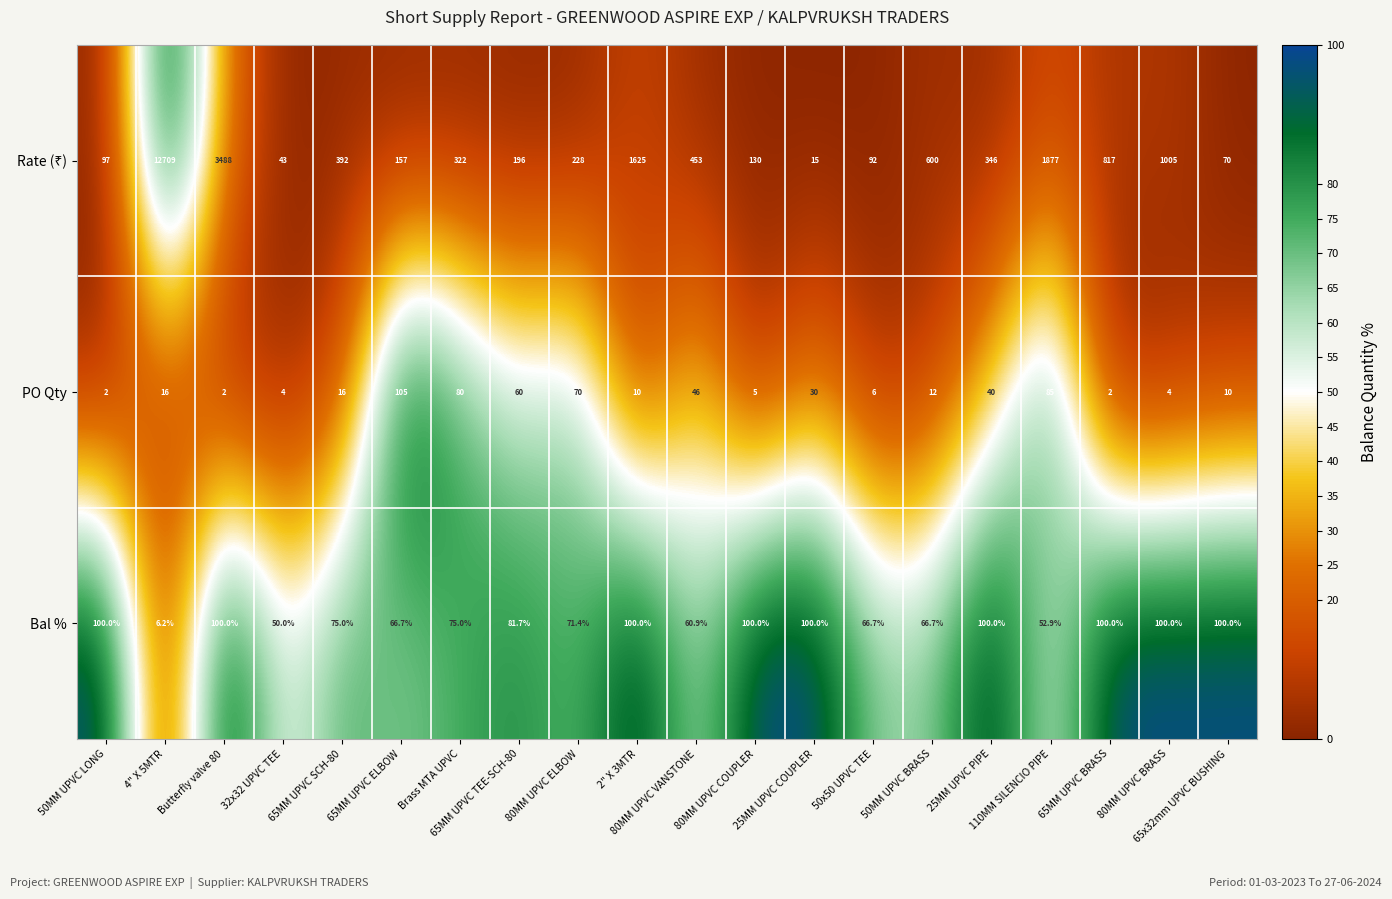

What is the minimum value shown in the chart?

2.0